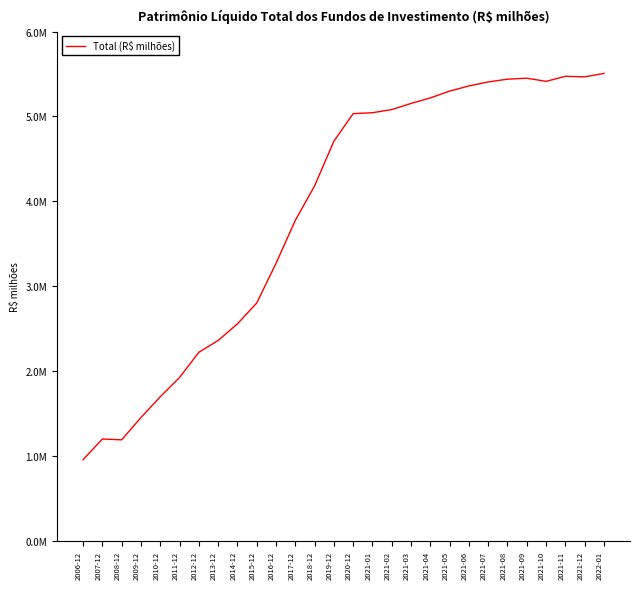

What is the minimum value shown in the chart?

957528.4